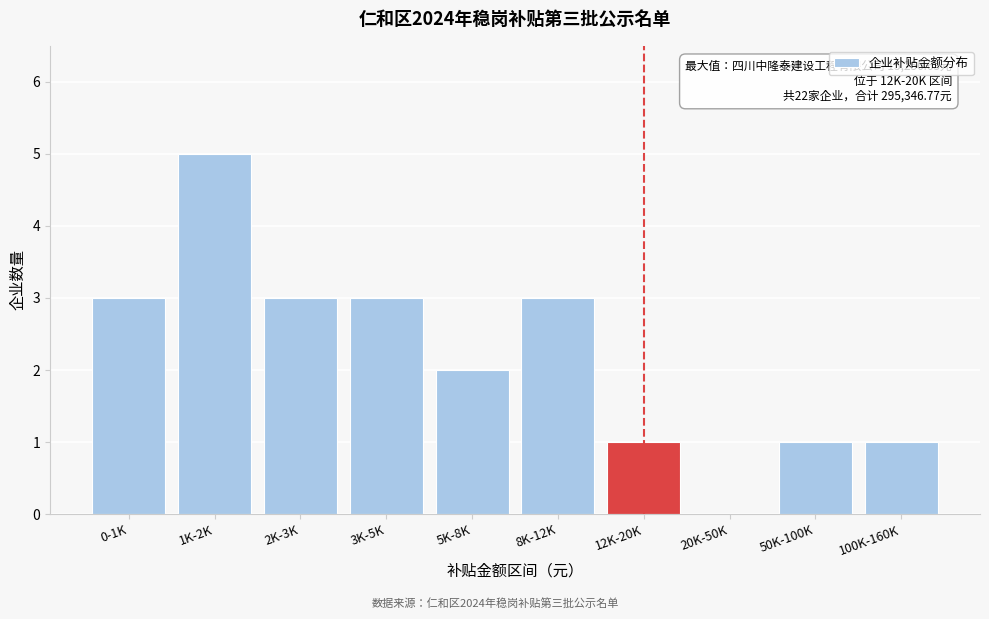

Reading right to left, what are all the values shown in this chart?

100K-160K=1	50K-100K=1	20K-50K=0	12K-20K=1	8K-12K=3	5K-8K=2	3K-5K=3	2K-3K=3	1K-2K=5	0-1K=3